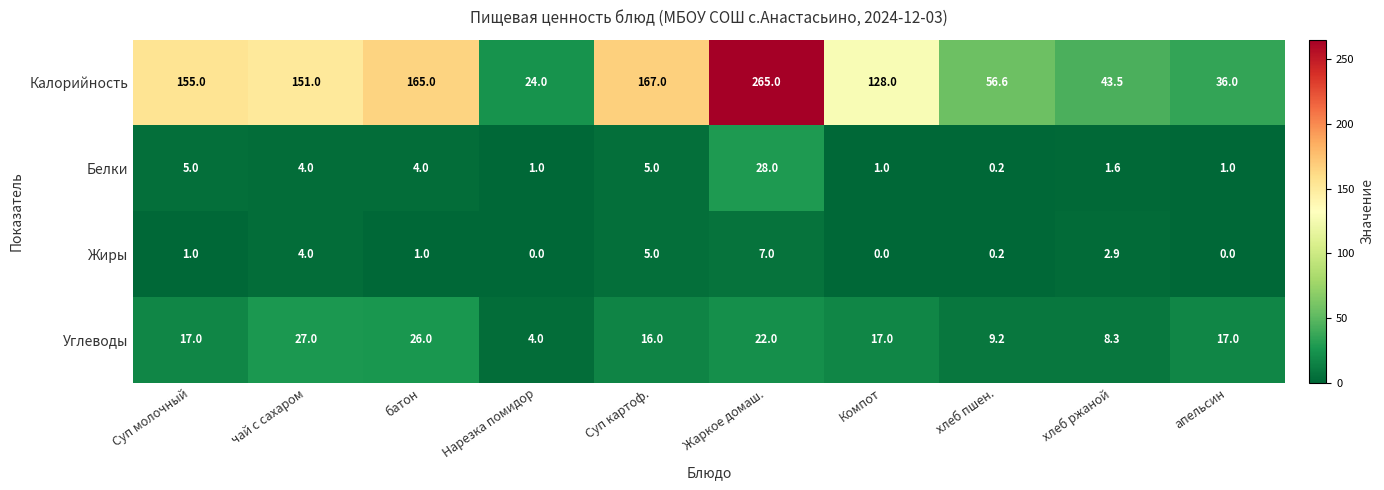

The value of Белки at хлеб ржаной is 1.6. True or false?

True